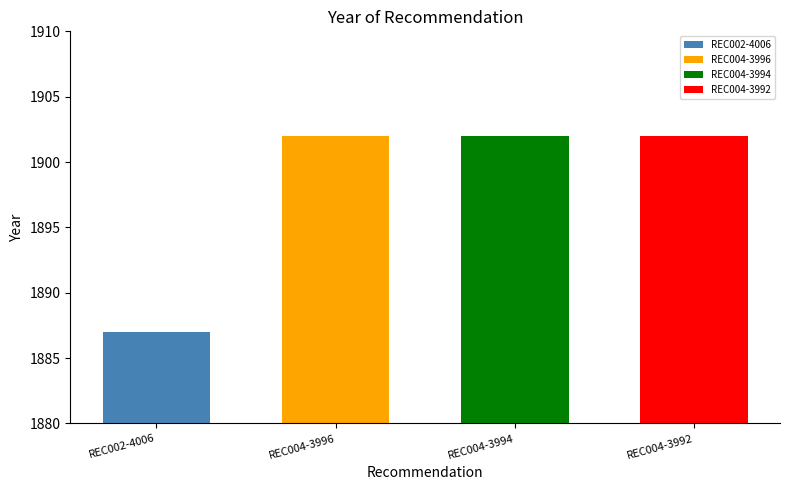

What is the smallest value displayed?

1887